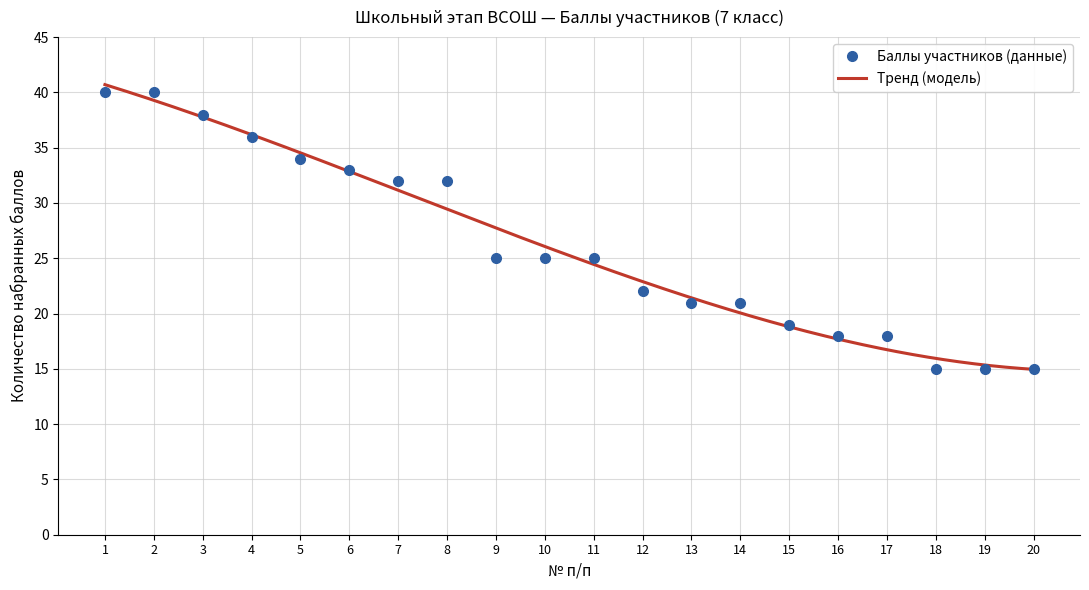

What is the difference between the second highest and second lowest values?

25